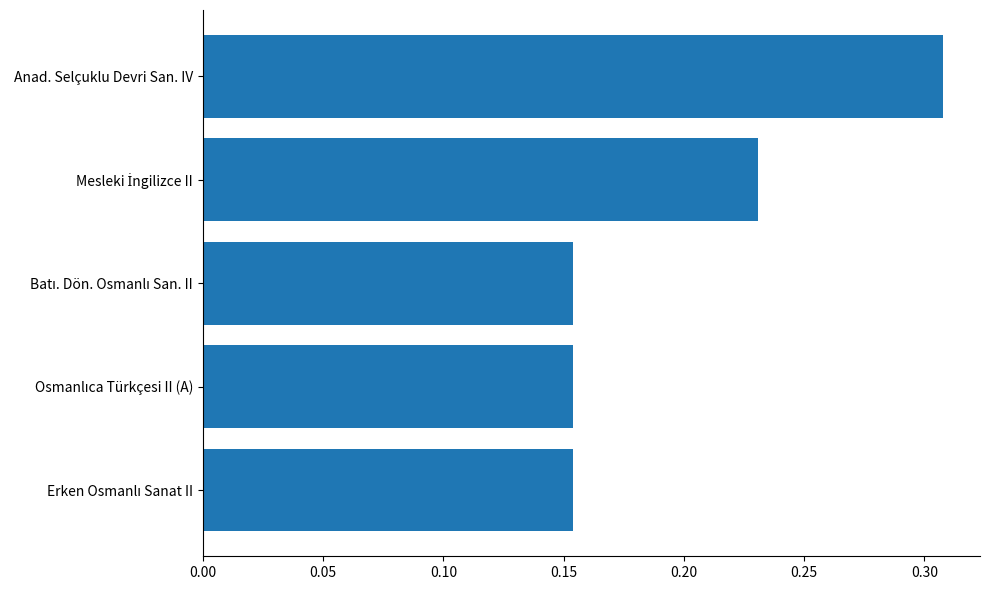

At which category does the chart reach its peak across all series?

Anad. Selçuklu Devri San. IV